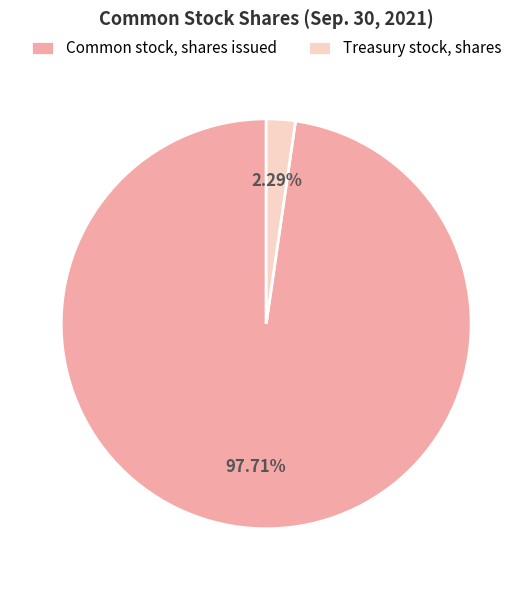

To the nearest percent, what percentage of the pie is Treasury stock, shares?

2%